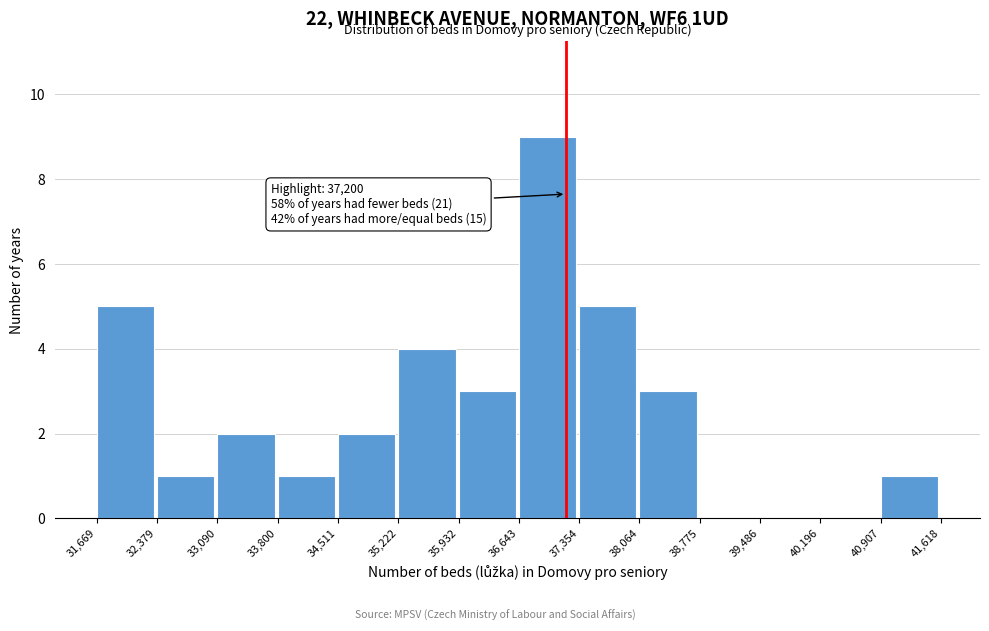

Over which range of the x-axis is the bar tallest?

36,643 to 37,354